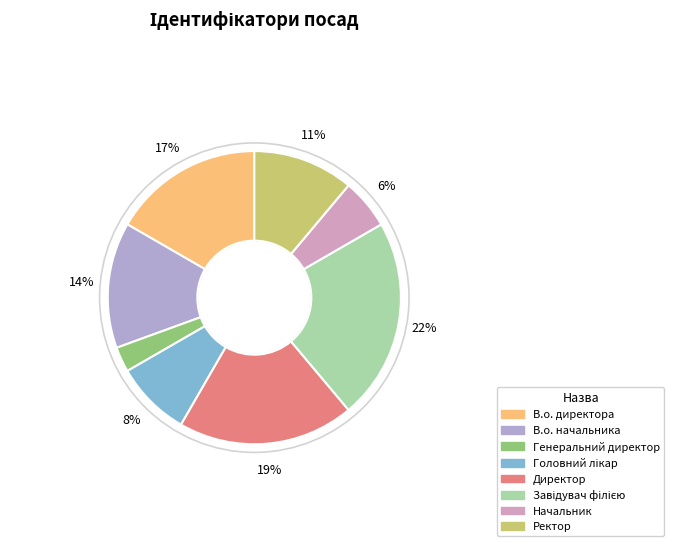

The Ректор slice represents 11% of the pie. True or false?

True